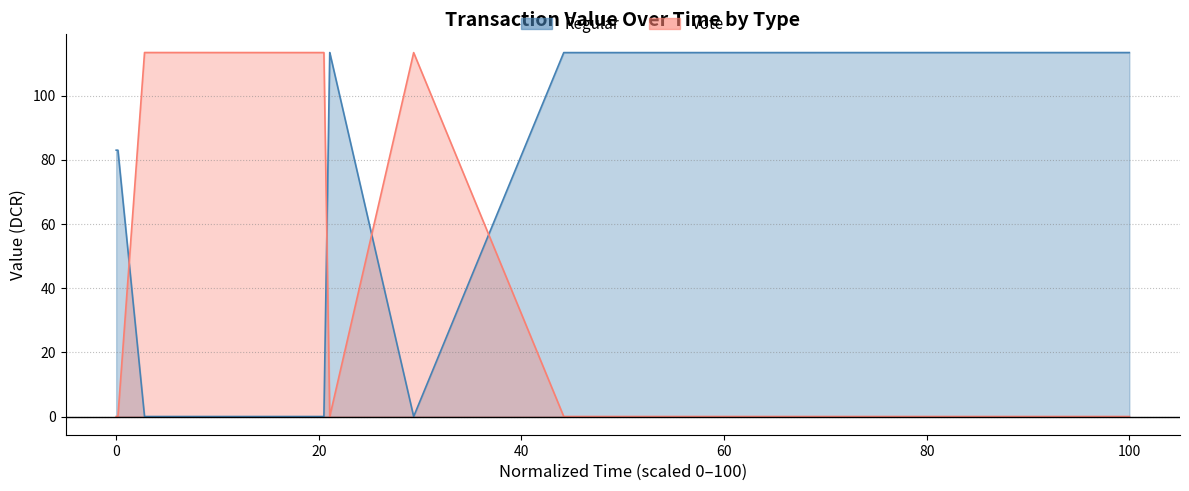

Reading left to right, transcribe all the data shown in this chart.

Regular: 83.0	83.0	0.0	0.0	0.0	0.0	113.4	113.4	0.0	113.4	113.4
Vote: 0.0	0.0	113.4	113.4	113.4	113.4	0.0	0.0	113.4	0.0	0.0